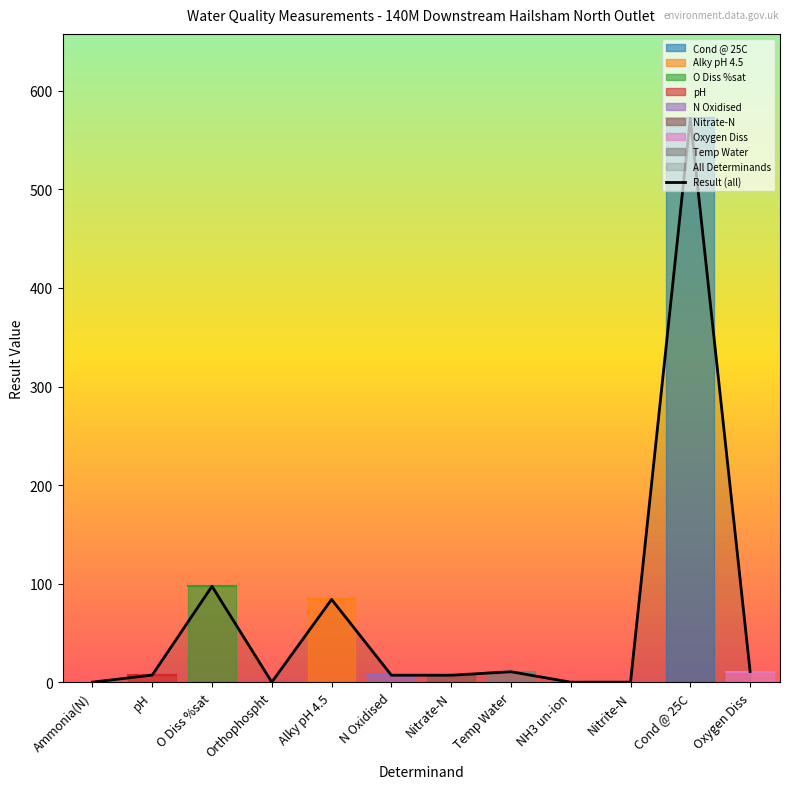

How many lines are shown in the chart?

1